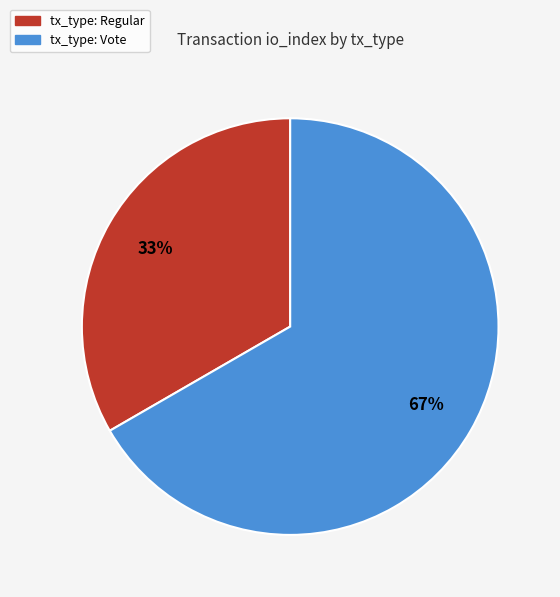

How many segments does this pie chart have?

2